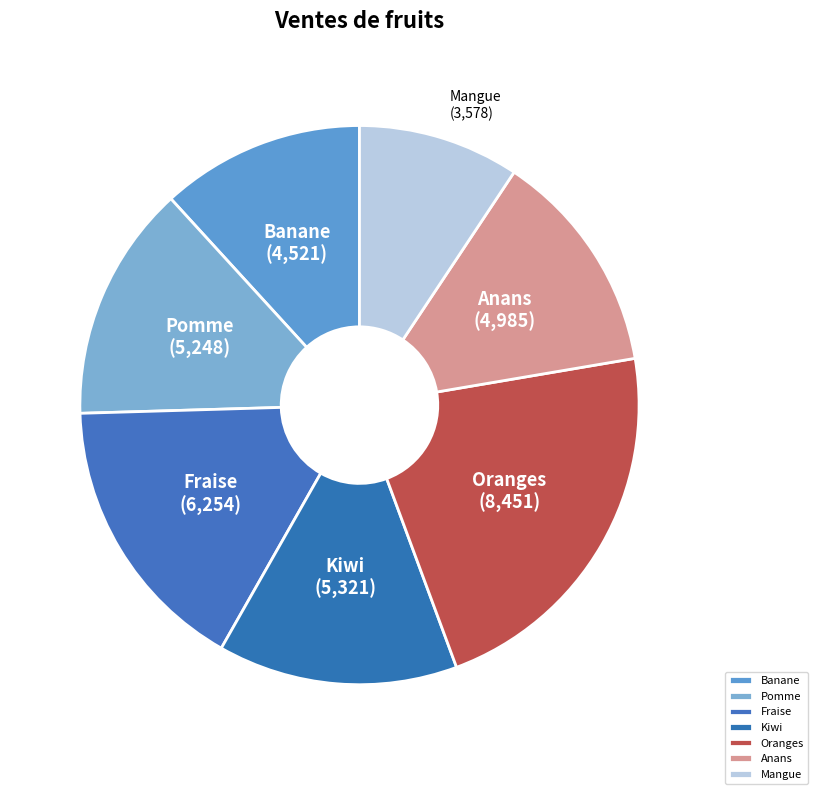

Does any single category account for the majority?

No